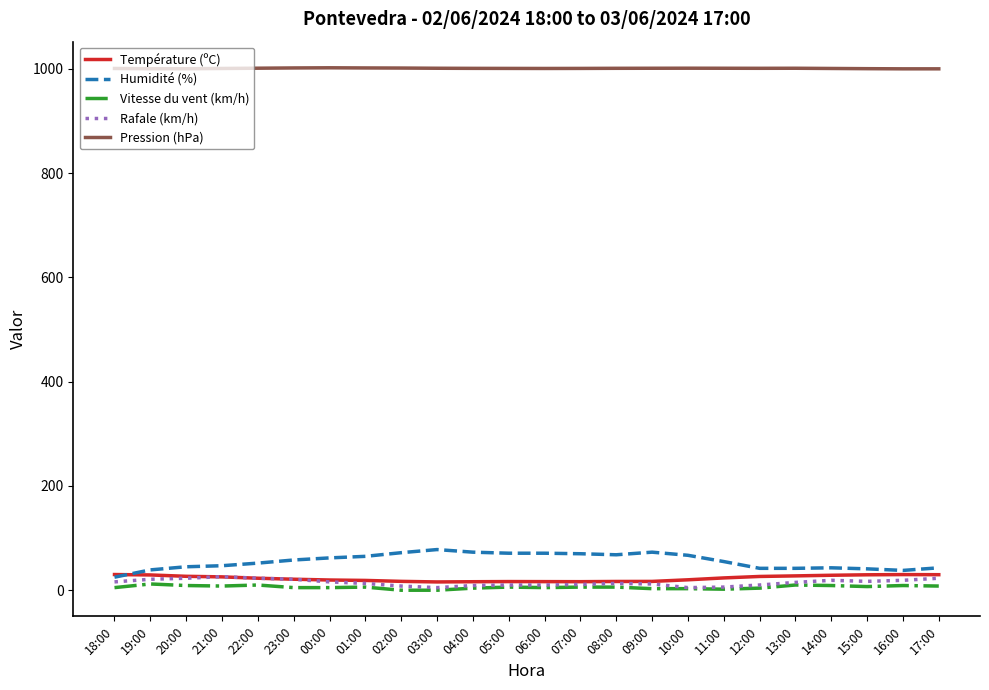

What is the maximum value shown in the chart?

1002.2